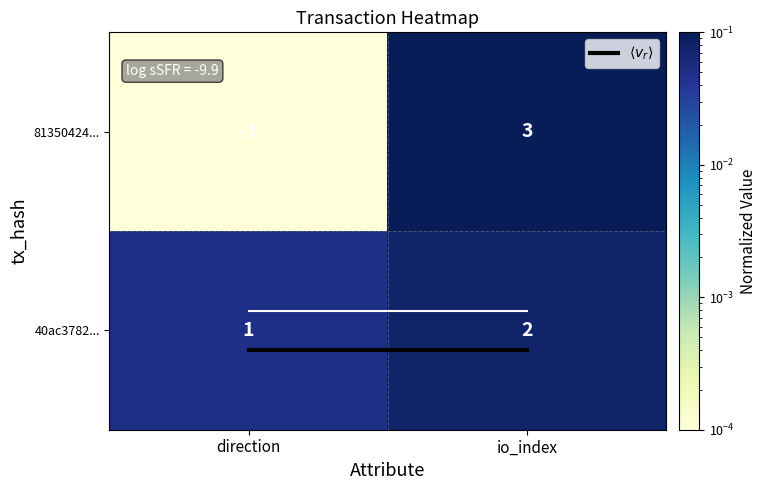

Read the 81350424... value at io_index.

3